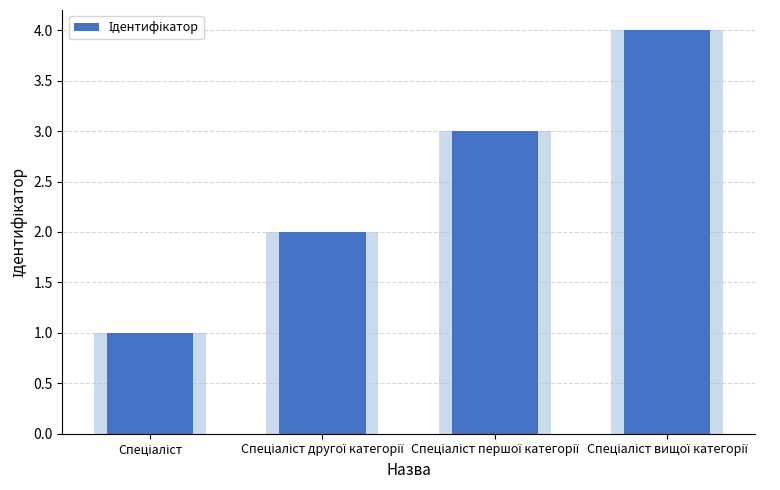

At which category does the chart reach its minimum across all series?

Спеціаліст